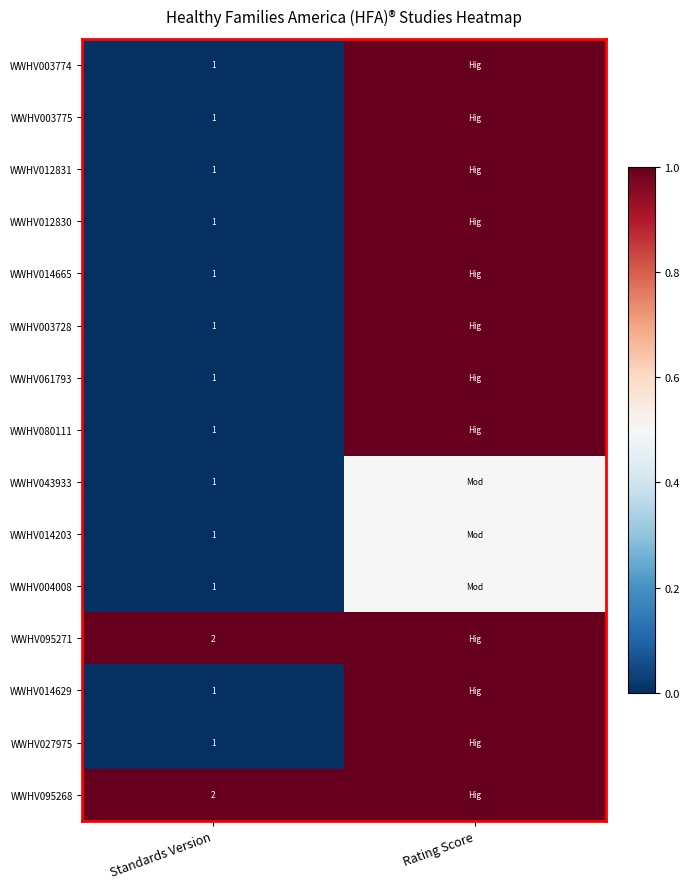

The WWHV014203 series shows 1.7 at Standards Version. True or false?

False